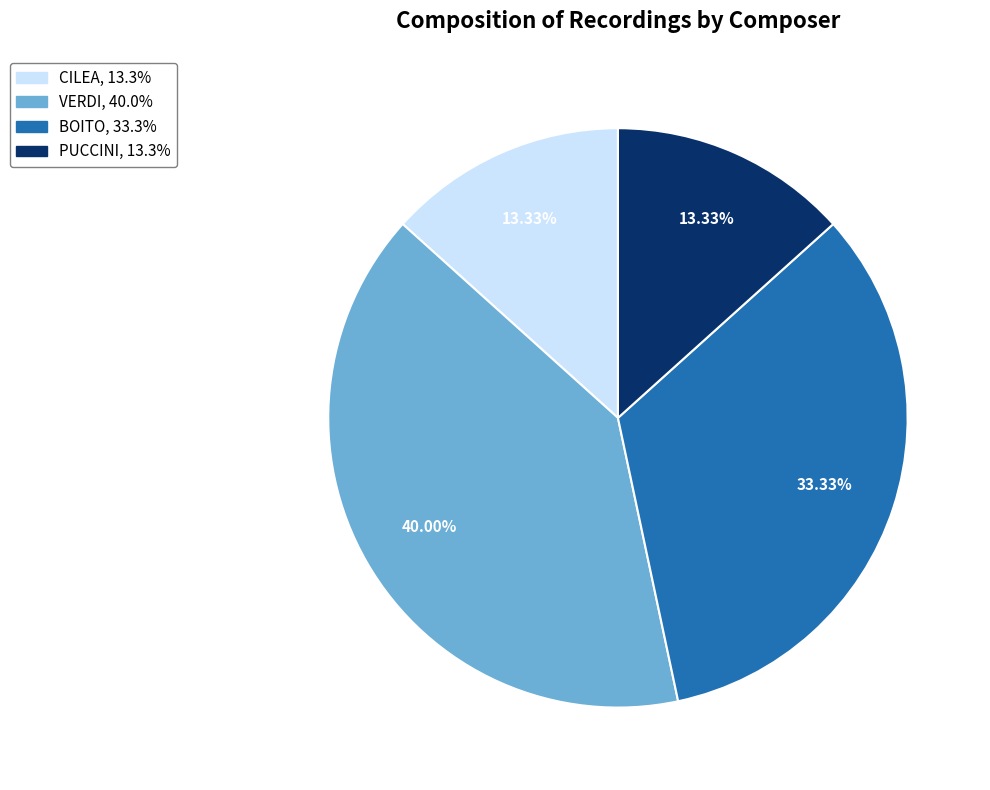

To the nearest percent, what percentage of the pie is BOITO?

33%